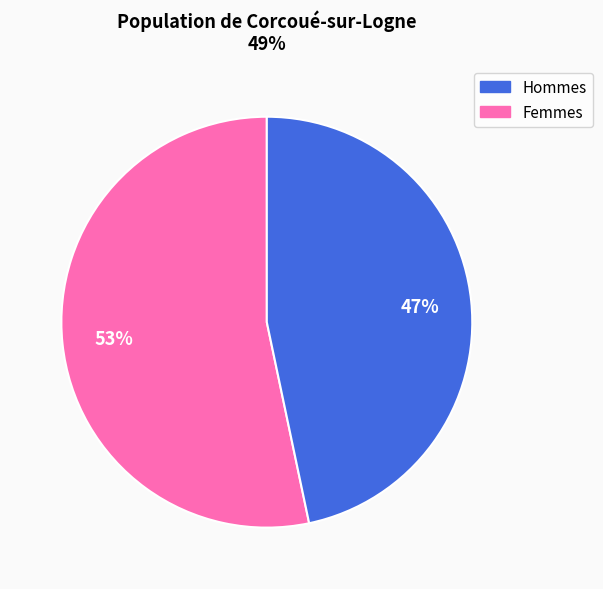

To the nearest percent, what is the average slice percentage?

50%